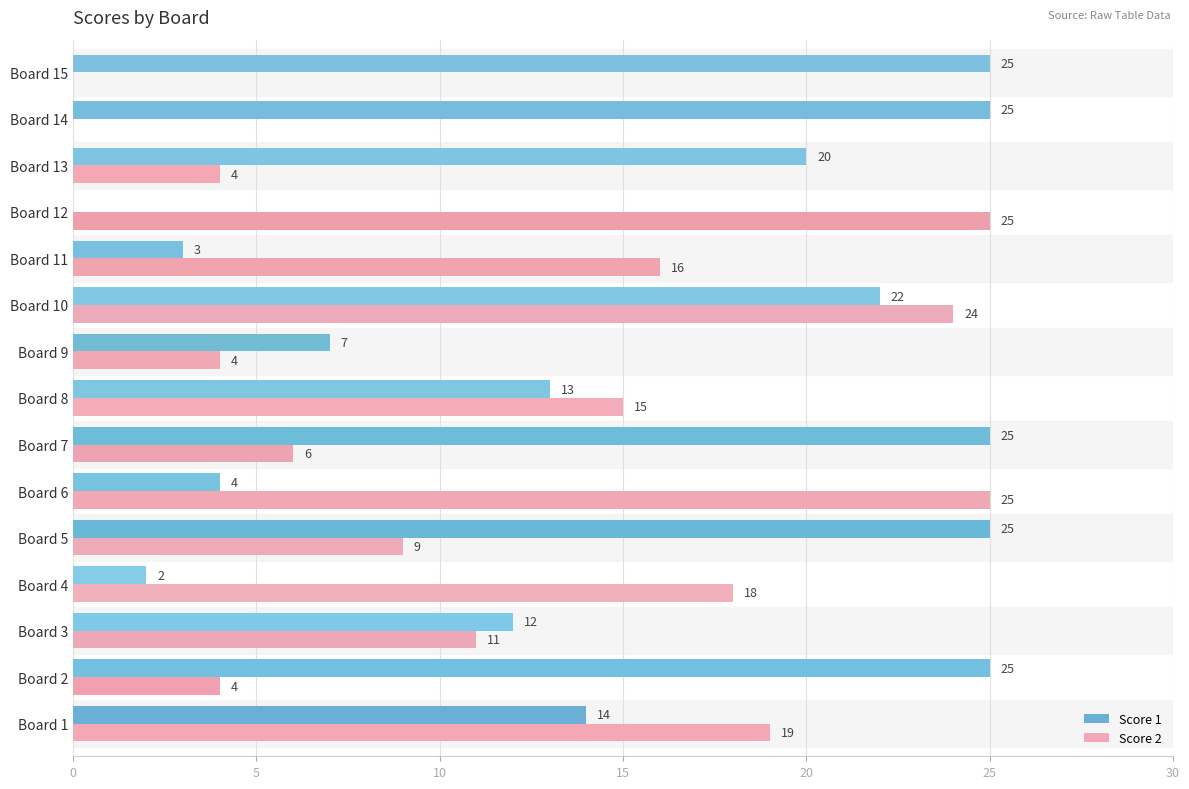

The value of Score 1 at Board 11 is 5. True or false?

False